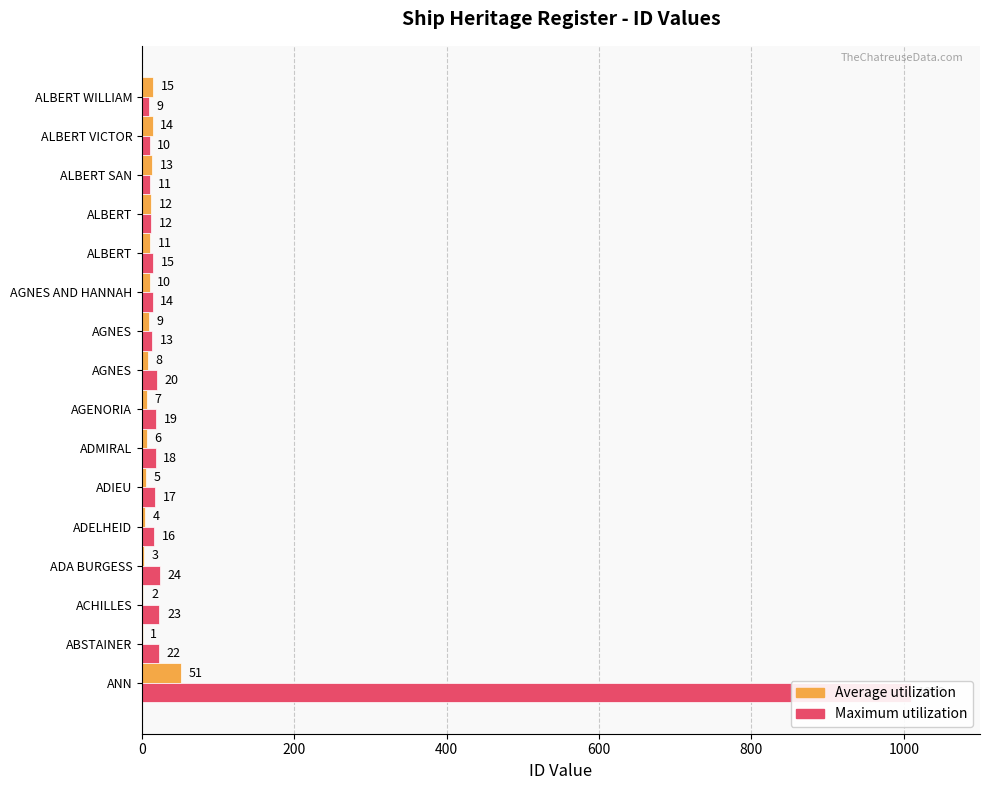

Which series has the largest total across all categories?

Maximum utilization